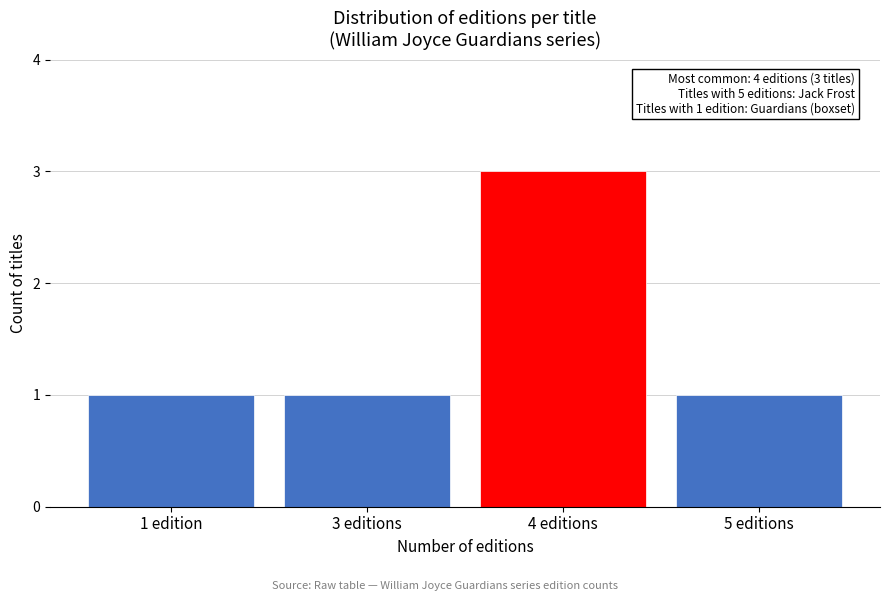

Reading left to right, what are all the values shown in this chart?

1	1	3	1